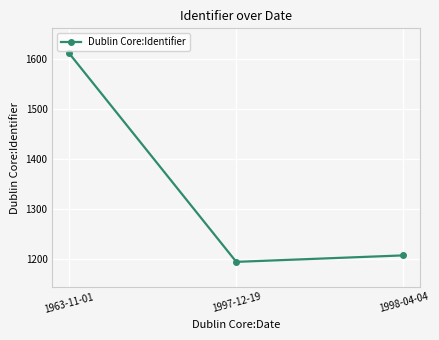

What is the ratio of the value at 1997-12-19 to the value at 1998-04-04?

1.0